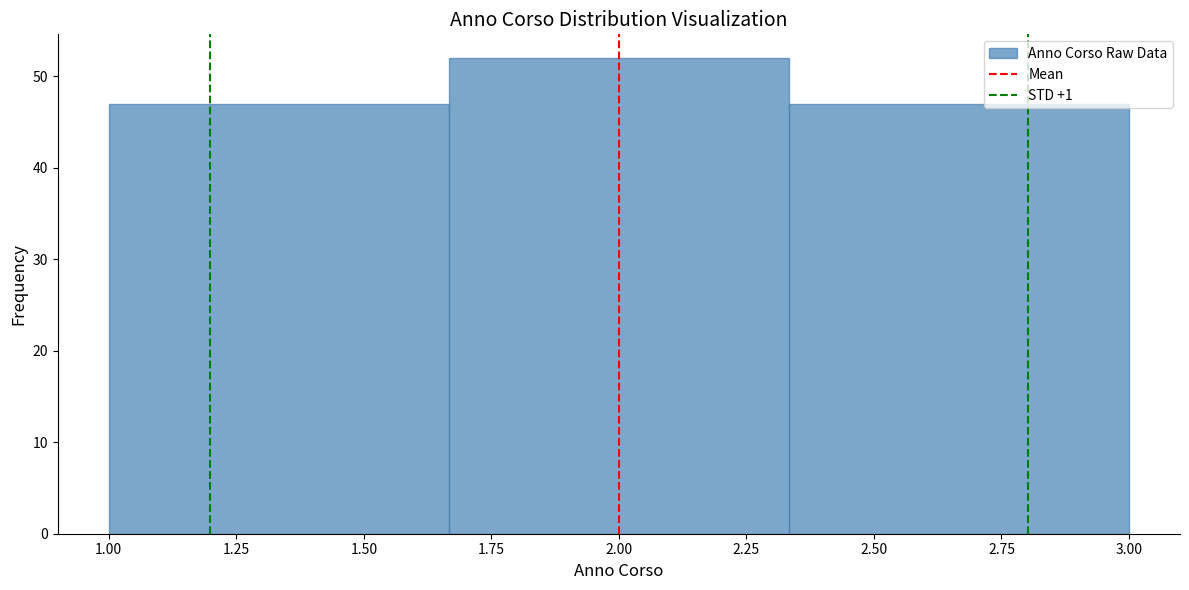

Reading left to right, transcribe this chart: for each bar, give the range it covers on the x-axis and its height. Neither the bar edges nor the heights are printed on the chart, so give them approximately, as read against the axes.

1.00 to 1.65: 47
1.65 to 2.35: 52
2.35 to 3.00: 47